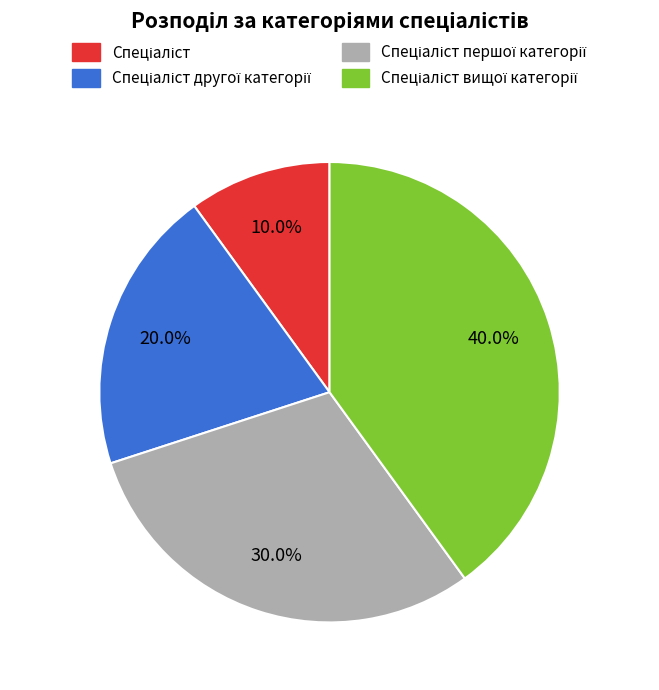

Does any single category account for the majority?

No